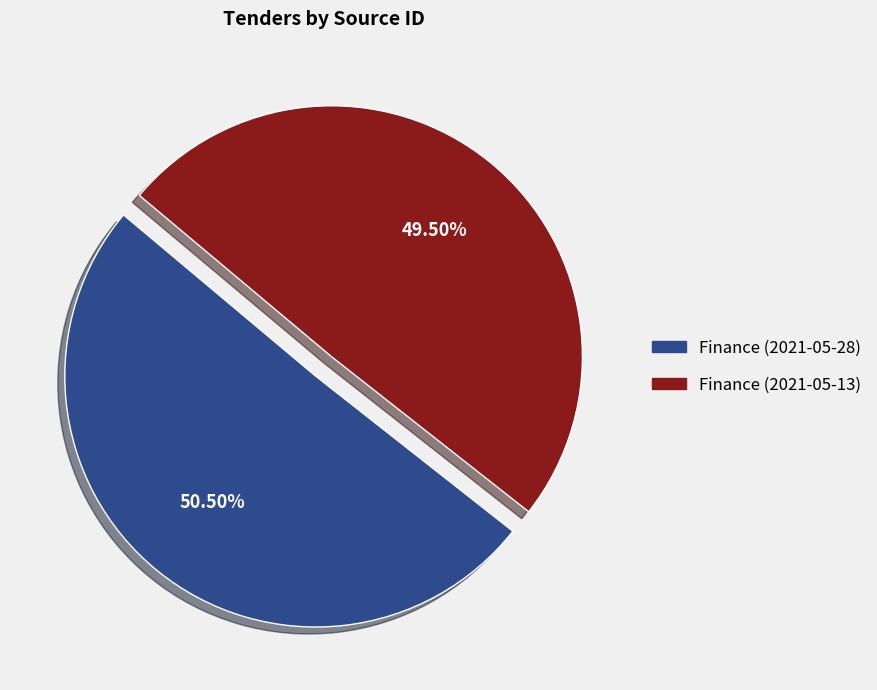

Which has a higher value, Finance (2021-05-28) or Finance (2021-05-13)?

Finance (2021-05-28)